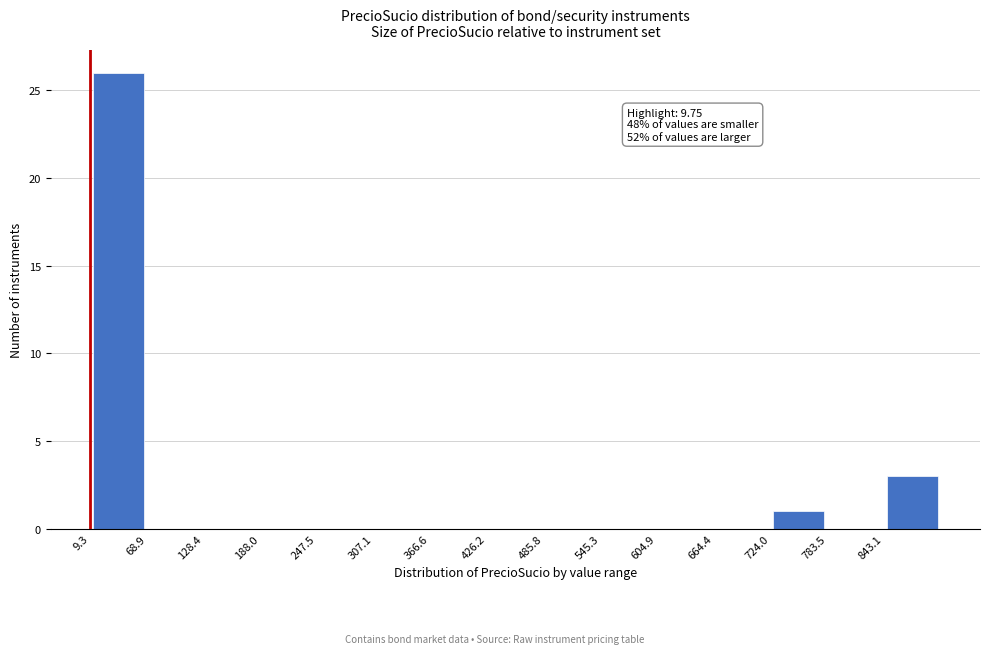

Which range on the x-axis has the tallest bar?

10 to 70